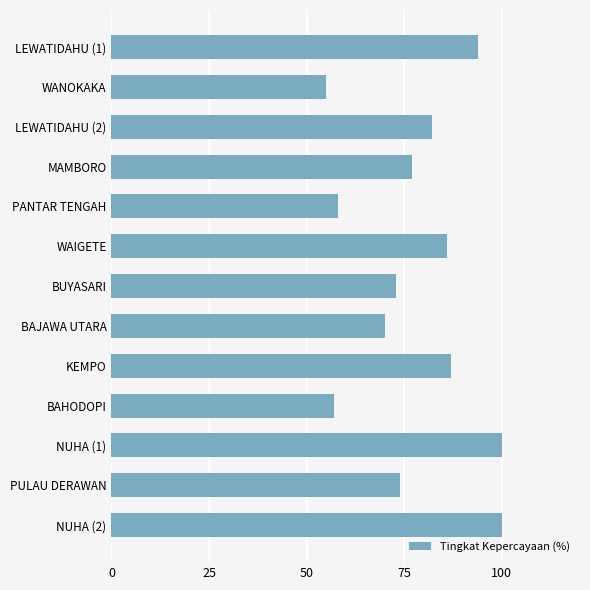

What is the difference between the maximum and minimum values?

45